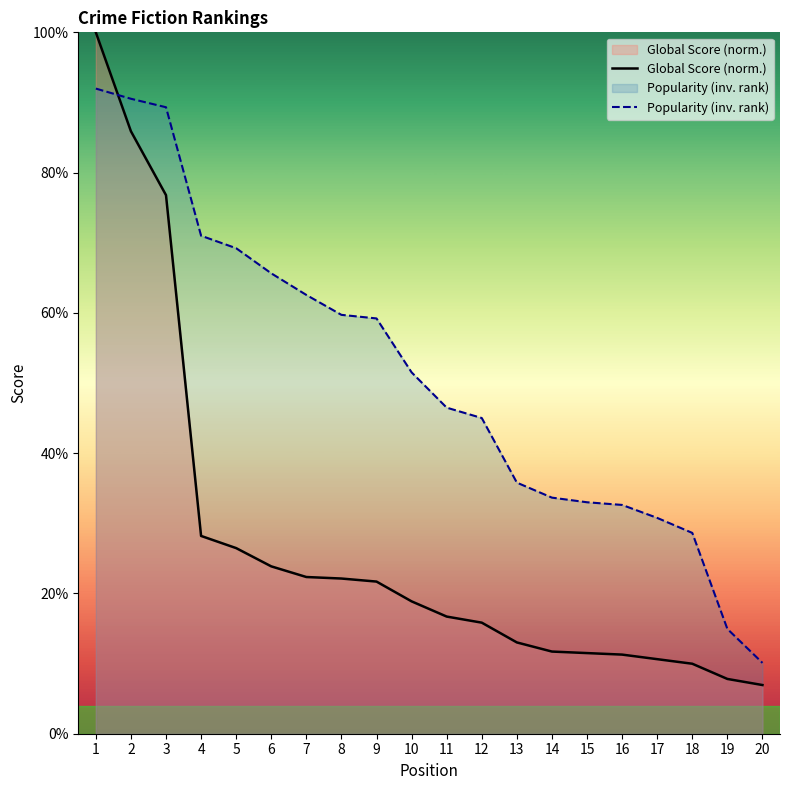

Does the chart have visible grid lines?

No